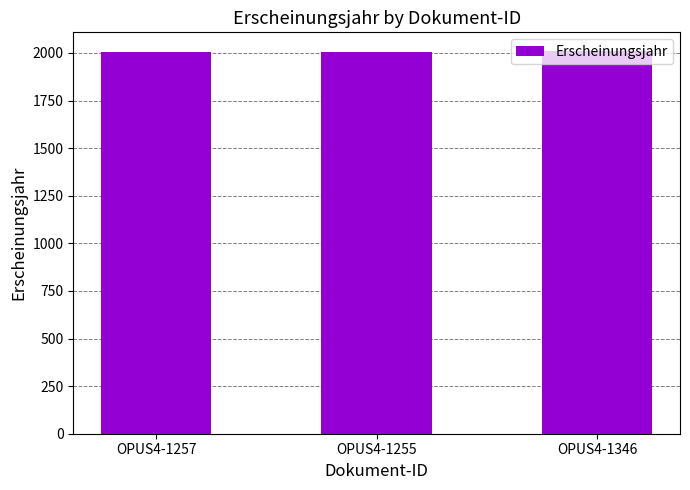

What is the difference between the maximum and minimum values?

5